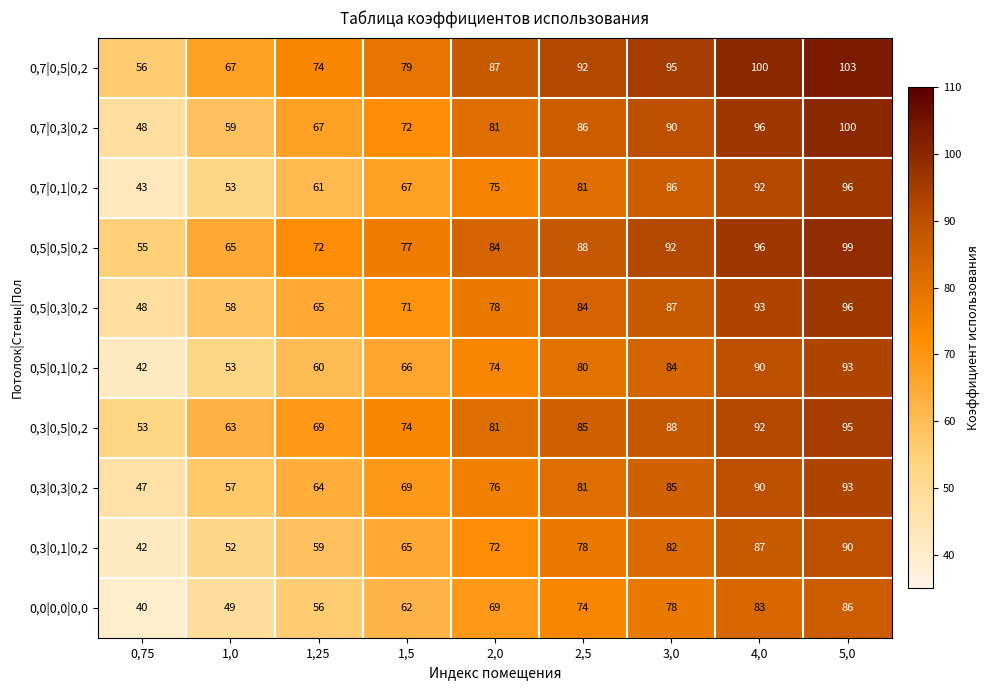

Which label corresponds to the smallest value in the chart?

0,75